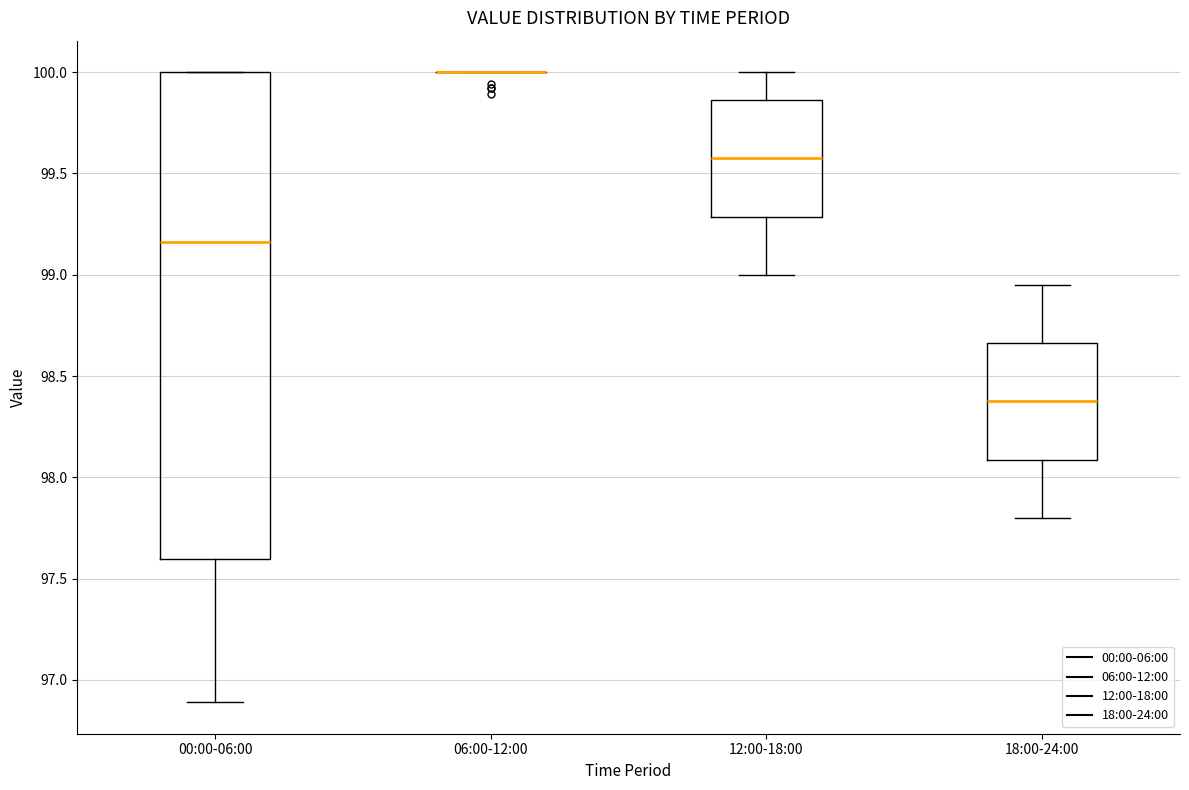

Reading left to right, read every box against the y-axis: the position of its median line, the range the box covers, and the ends of its whiskers. The values are not printed on the chart, so give them approximately, as read against the axis.

00:00-06:00: median 99.15, box 97.60 to 100.00, whiskers 96.90 to 100.00
06:00-12:00: box collapsed to a line at 100.00, whiskers 100.00 to 100.00
12:00-18:00: median 99.60, box 99.30 to 99.85, whiskers 99.00 to 100.00
18:00-24:00: median 98.40, box 98.10 to 98.65, whiskers 97.80 to 98.95